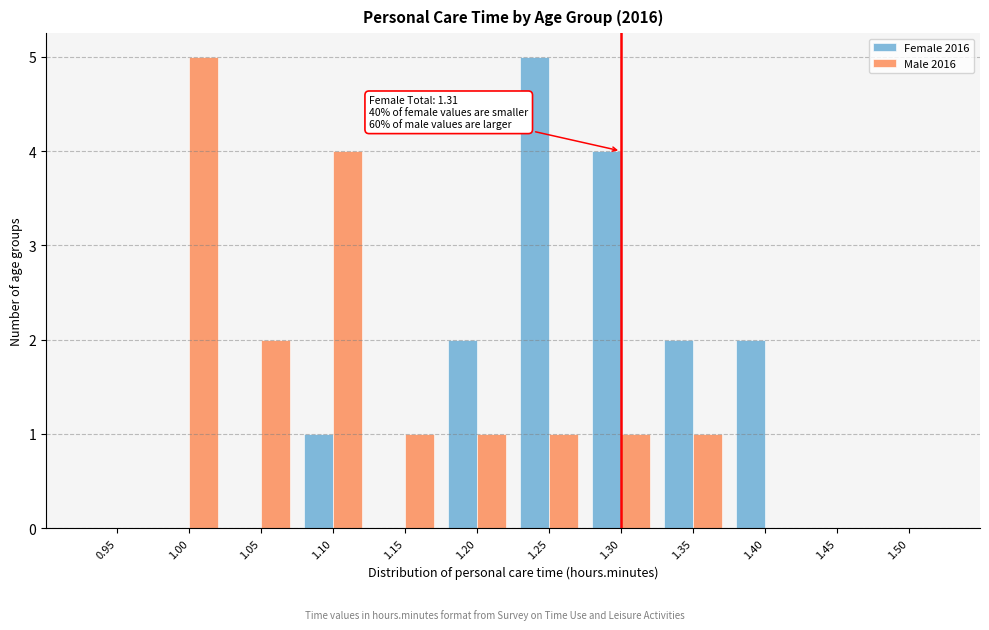

Reading left to right, transcribe all the data shown in this chart.

Female 2016: 0.95=0	1.00=0	1.05=0	1.10=1	1.15=0	1.20=2	1.25=5	1.30=4	1.35=2	1.40=2	1.45=0	1.50=0
Male 2016: 0.95=0	1.00=5	1.05=2	1.10=4	1.15=1	1.20=1	1.25=1	1.30=1	1.35=1	1.40=0	1.45=0	1.50=0